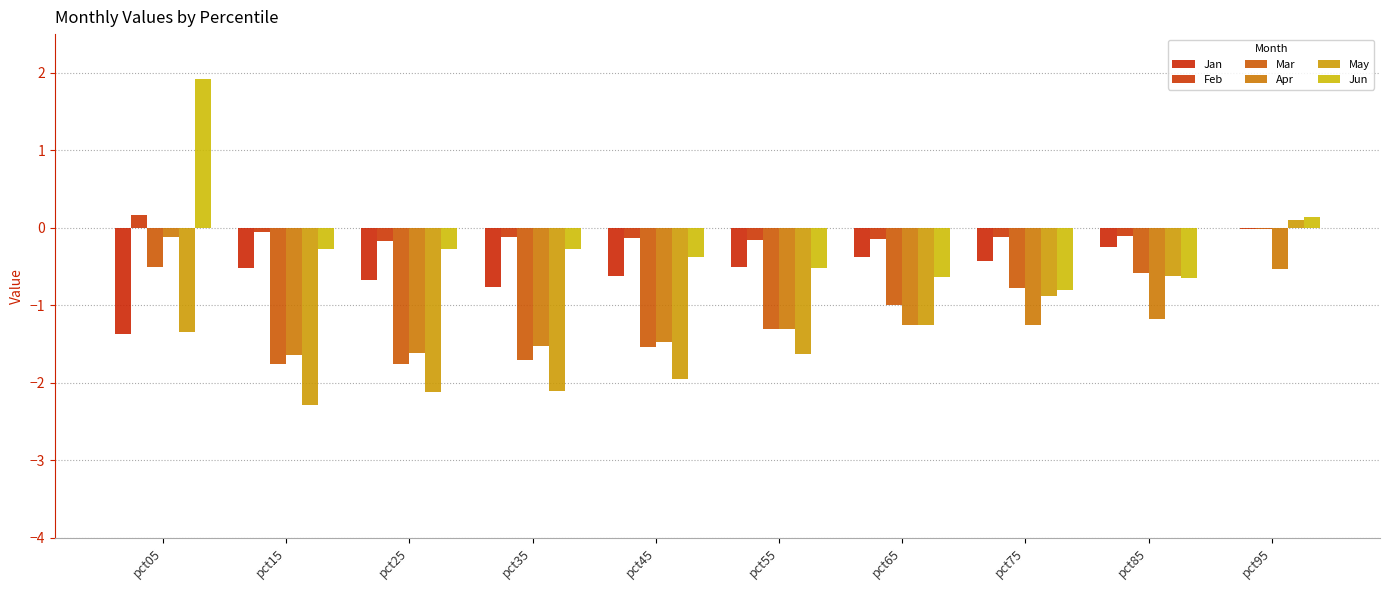

What value does the Feb series have at pct65?

-0.1